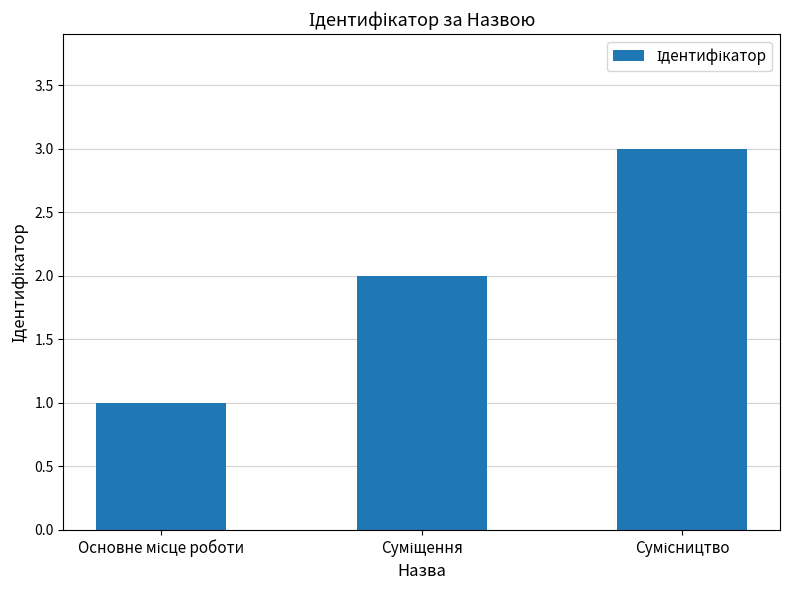

What is the sum of all values?

6